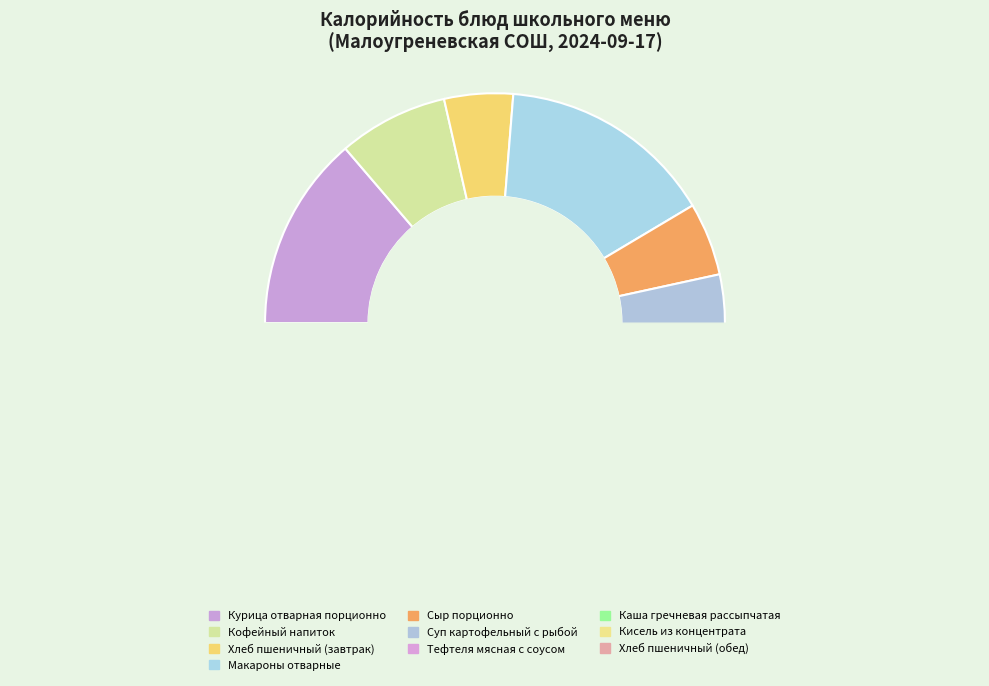

To the nearest percent, what is the difference between the Тефтеля мясная с соусом and Кофейный напиток slice percentages?

11%